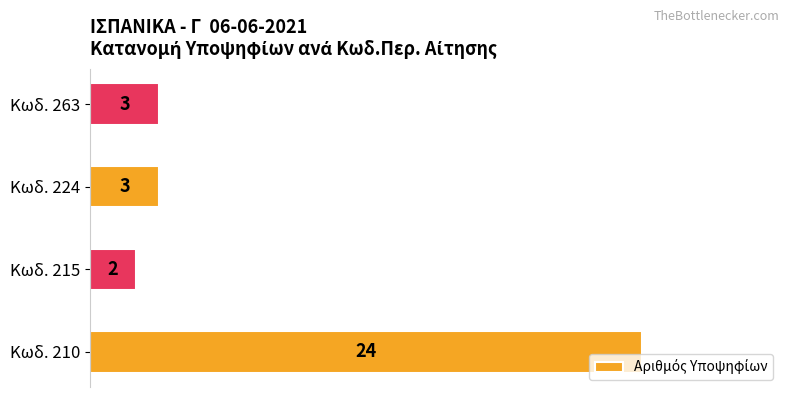

What is the change in value from Κωδ. 215 to Κωδ. 224?

+1